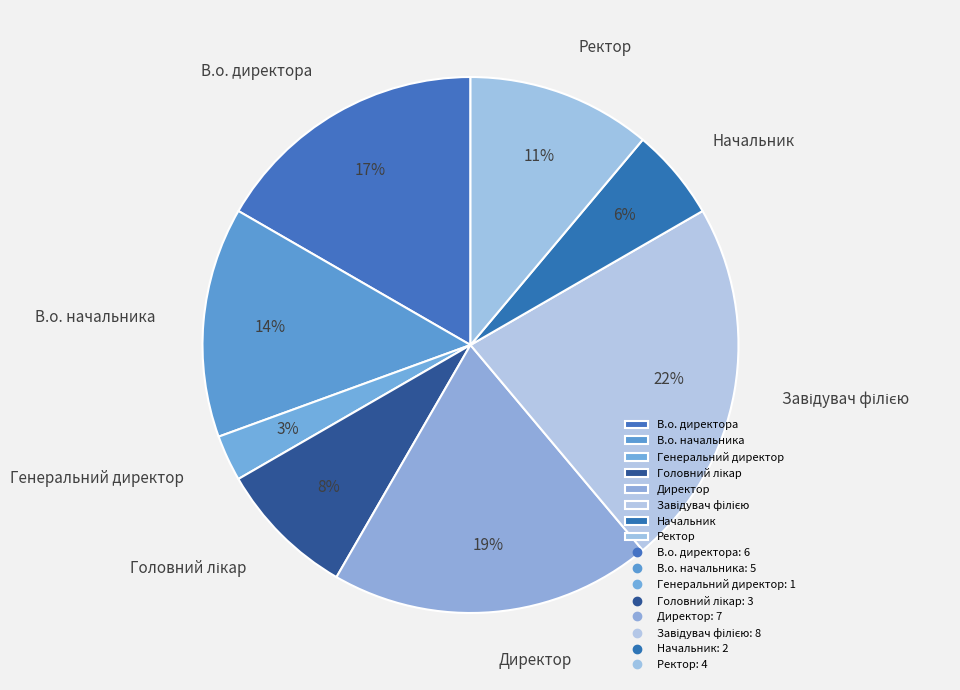

Is there a majority slice in this chart?

No